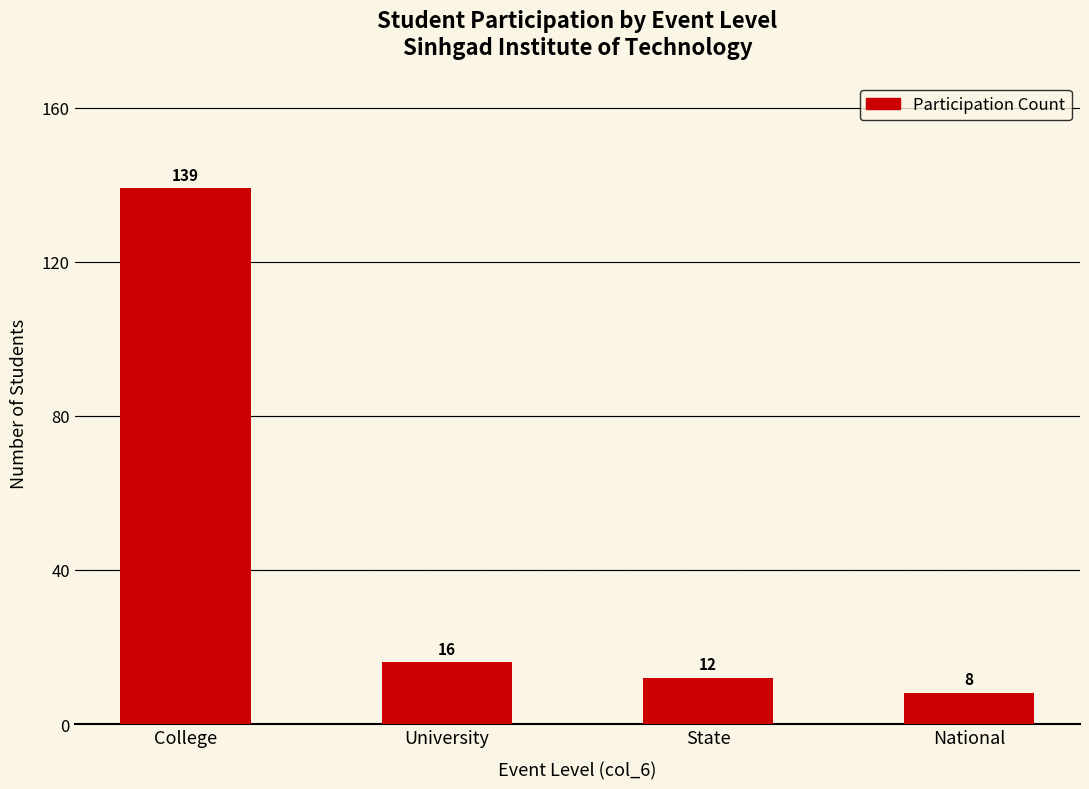

Reading left to right, extract all data points from this chart.

College=139	University=16	State=12	National=8